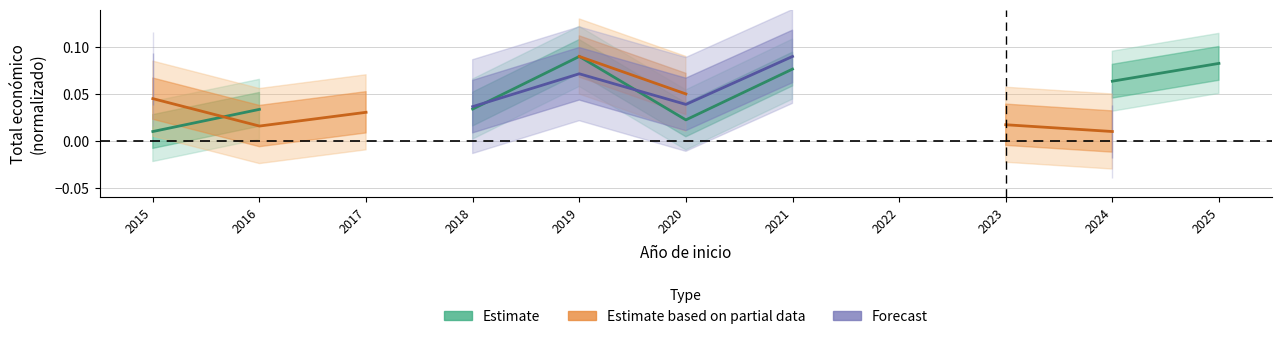

What is the difference between the highest and lowest values at 2015?

0.1